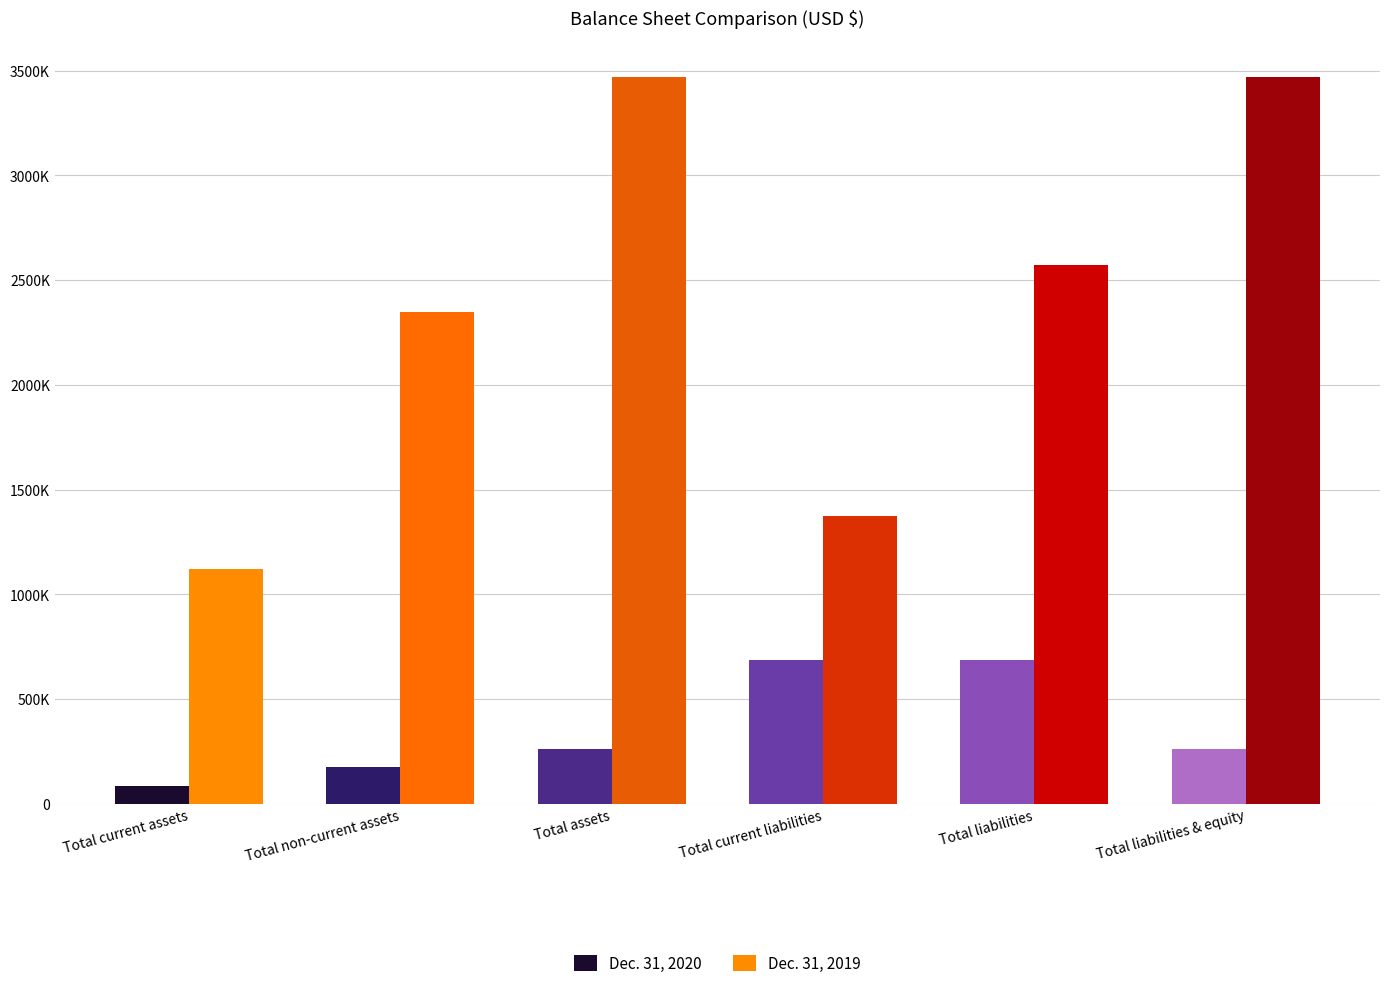

Which series has the widest spread of values?

Dec. 31, 2019